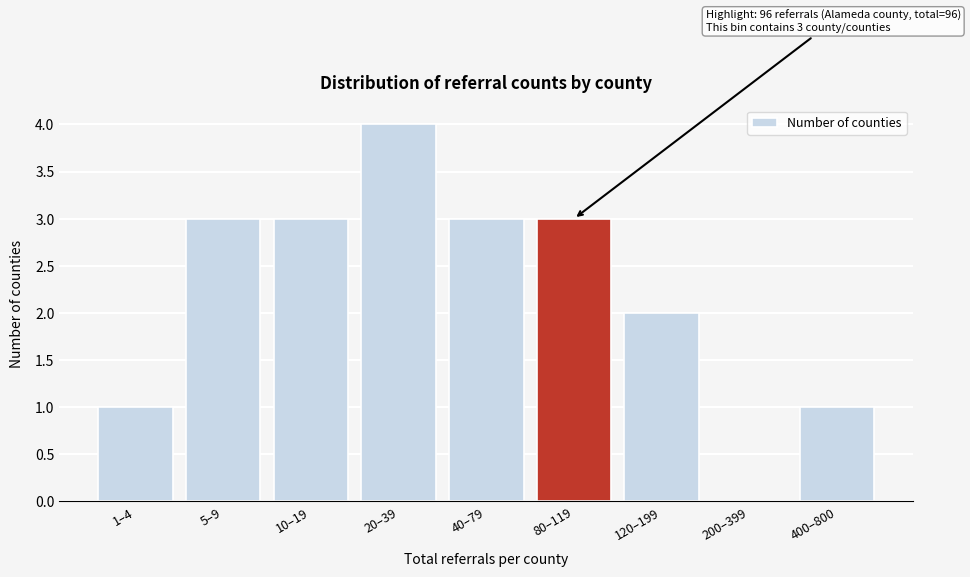

Reading right to left, what are all the values shown in this chart?

400–800=1	200–399=0	120–199=2	80–119=3	40–79=3	20–39=4	10–19=3	5–9=3	1–4=1